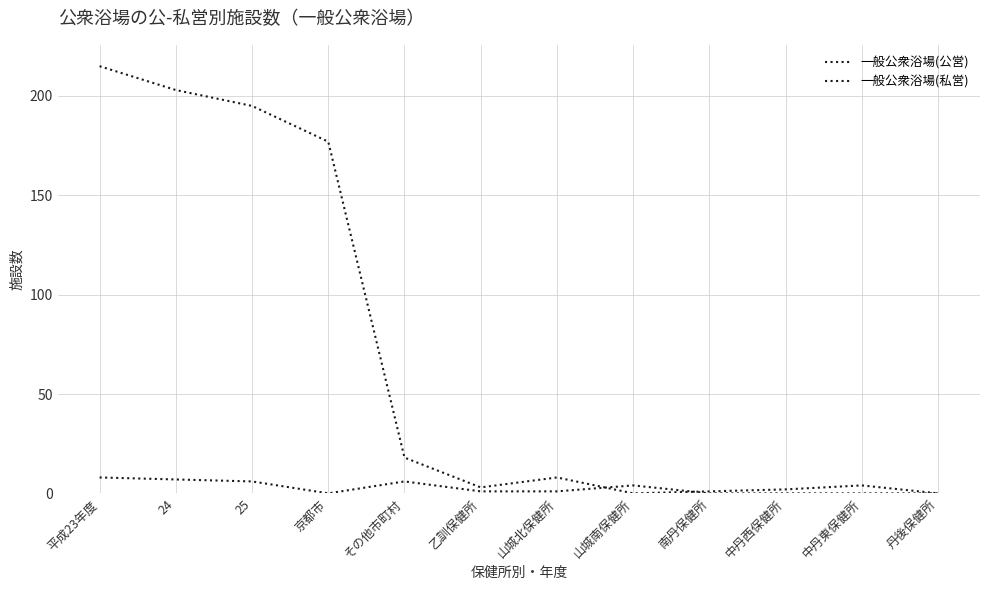

How many lines are shown in the chart?

2